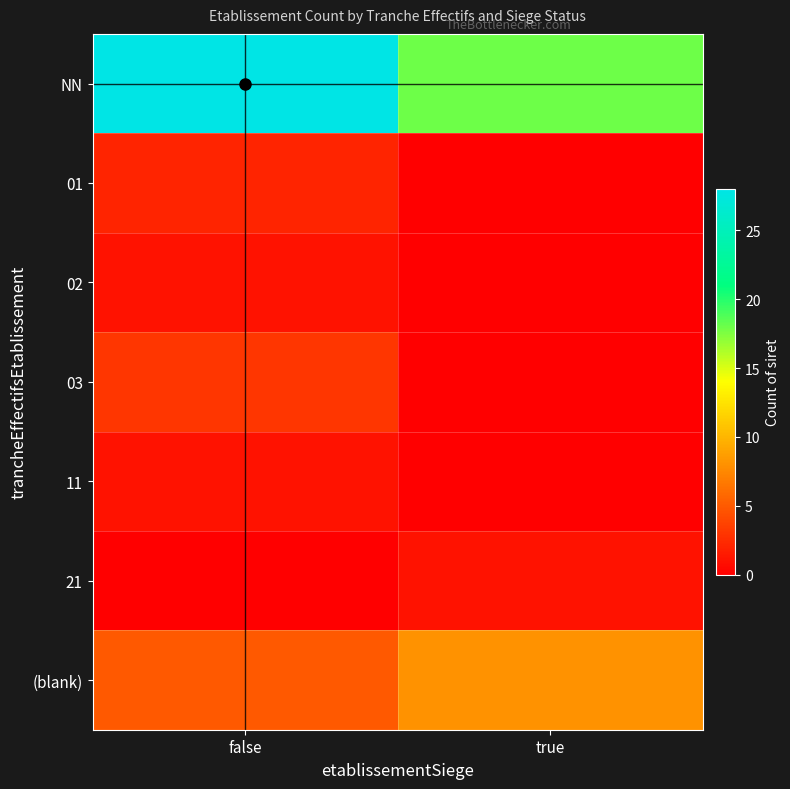

Reading left to right, list all the values displayed in this chart.

NN: false=28	true=18
01: false=2	true=0
02: false=1	true=0
03: false=3	true=0
11: false=1	true=0
21: false=0	true=1
(blank): false=5	true=8